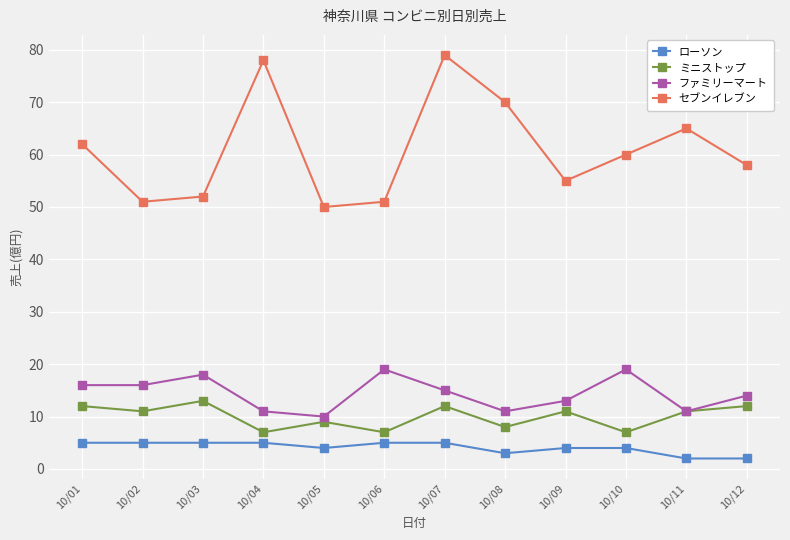

What is the value of the ミニストップ point at the 3rd from the left?

13